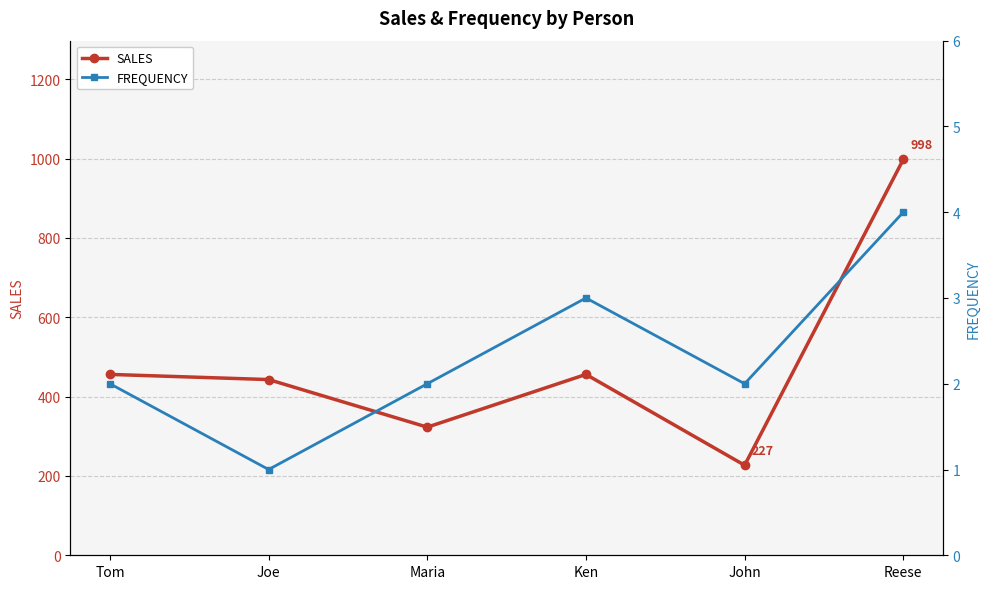

At how many categories does at least one series exceed 316?

5